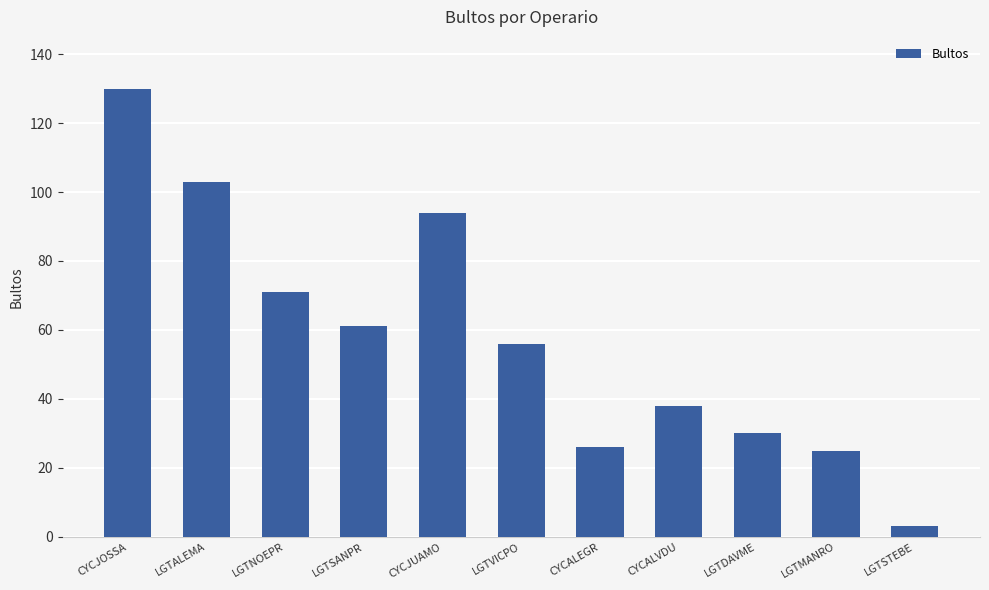

What is the difference between the second highest and minimum values?

100